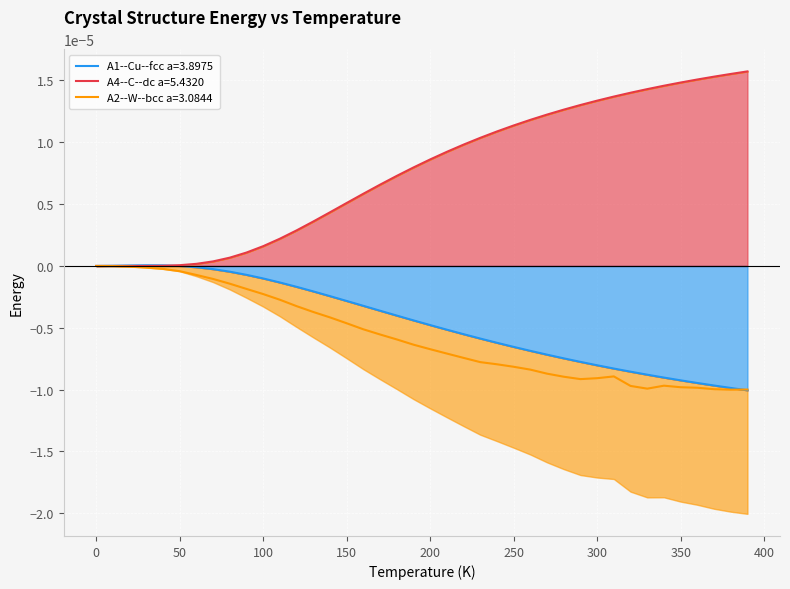

Where is the first local minimum for A4--C--dc a=5.4320?

20